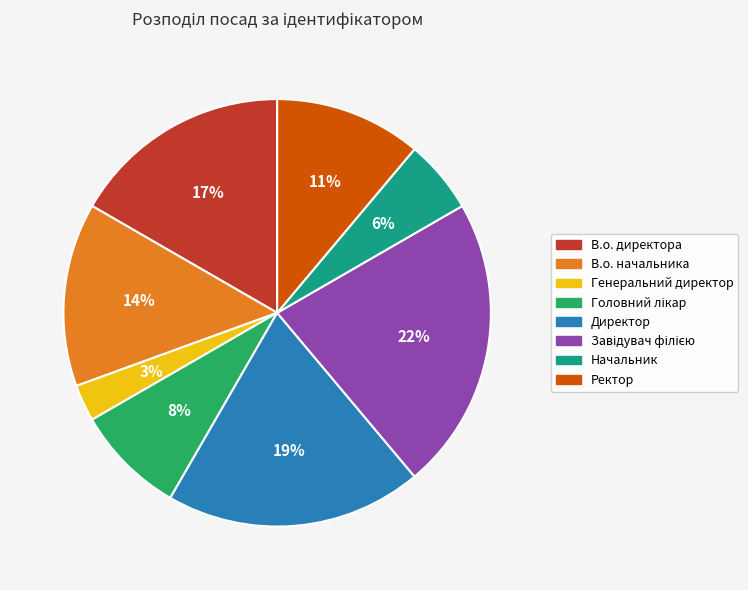

To the nearest percent, what is the difference between the largest and smallest slice percentages?

19%